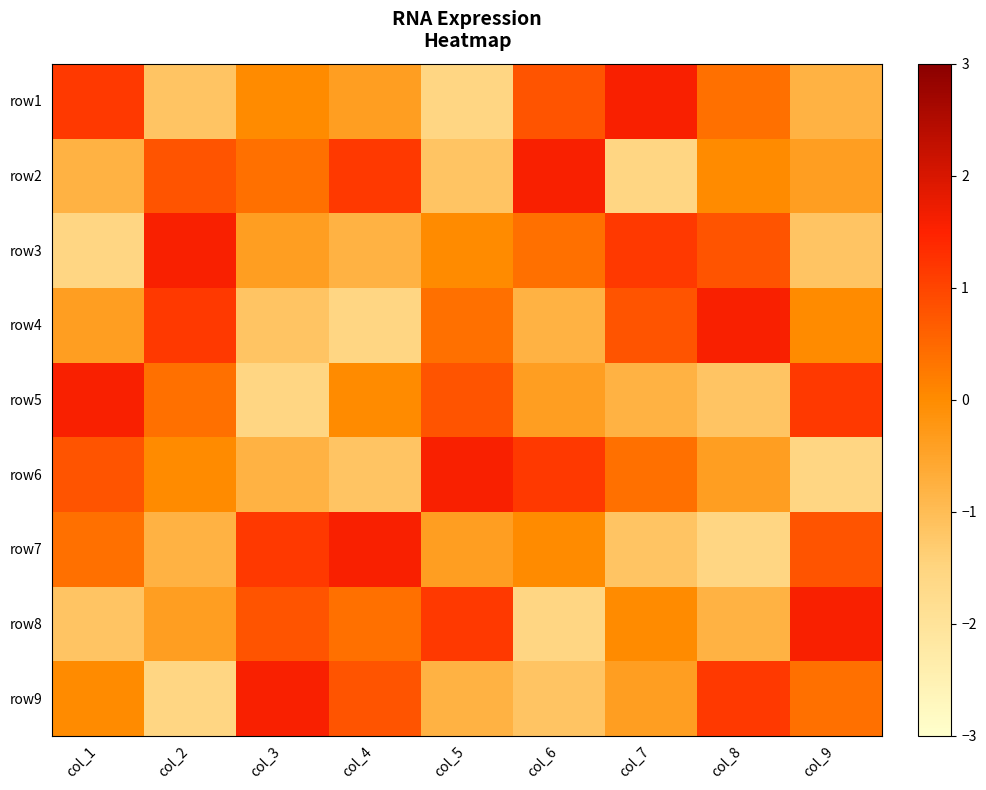

Reading left to right, extract all data points from this chart.

row1: col_1=1.2	col_2=-1.2	col_3=0.0	col_4=-0.4	col_5=-1.5	col_6=0.8	col_7=1.5	col_8=0.4	col_9=-0.8
row2: col_1=-0.8	col_2=0.8	col_3=0.4	col_4=1.2	col_5=-1.2	col_6=1.5	col_7=-1.5	col_8=0.0	col_9=-0.4
row3: col_1=-1.5	col_2=1.5	col_3=-0.4	col_4=-0.8	col_5=0.0	col_6=0.4	col_7=1.2	col_8=0.8	col_9=-1.2
row4: col_1=-0.4	col_2=1.2	col_3=-1.2	col_4=-1.5	col_5=0.4	col_6=-0.8	col_7=0.8	col_8=1.5	col_9=0.0
row5: col_1=1.5	col_2=0.4	col_3=-1.5	col_4=0.0	col_5=0.8	col_6=-0.4	col_7=-0.8	col_8=-1.2	col_9=1.2
row6: col_1=0.8	col_2=0.0	col_3=-0.8	col_4=-1.2	col_5=1.5	col_6=1.2	col_7=0.4	col_8=-0.4	col_9=-1.5
row7: col_1=0.4	col_2=-0.8	col_3=1.2	col_4=1.5	col_5=-0.4	col_6=0.0	col_7=-1.2	col_8=-1.5	col_9=0.8
row8: col_1=-1.2	col_2=-0.4	col_3=0.8	col_4=0.4	col_5=1.2	col_6=-1.5	col_7=0.0	col_8=-0.8	col_9=1.5
row9: col_1=0.0	col_2=-1.5	col_3=1.5	col_4=0.8	col_5=-0.8	col_6=-1.2	col_7=-0.4	col_8=1.2	col_9=0.4